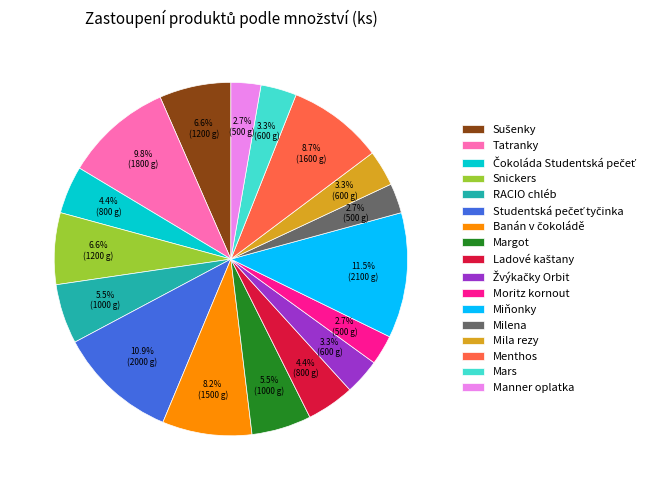

True or false: Mars accounts for 14% of the total.

False